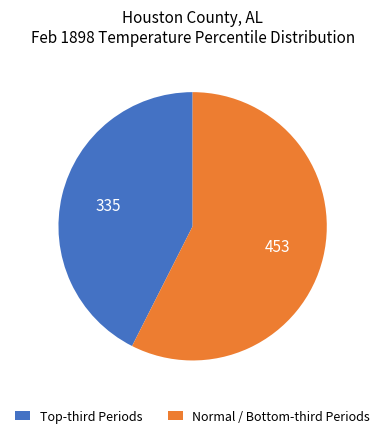

What is the majority slice?

Normal / Bottom-third Periods